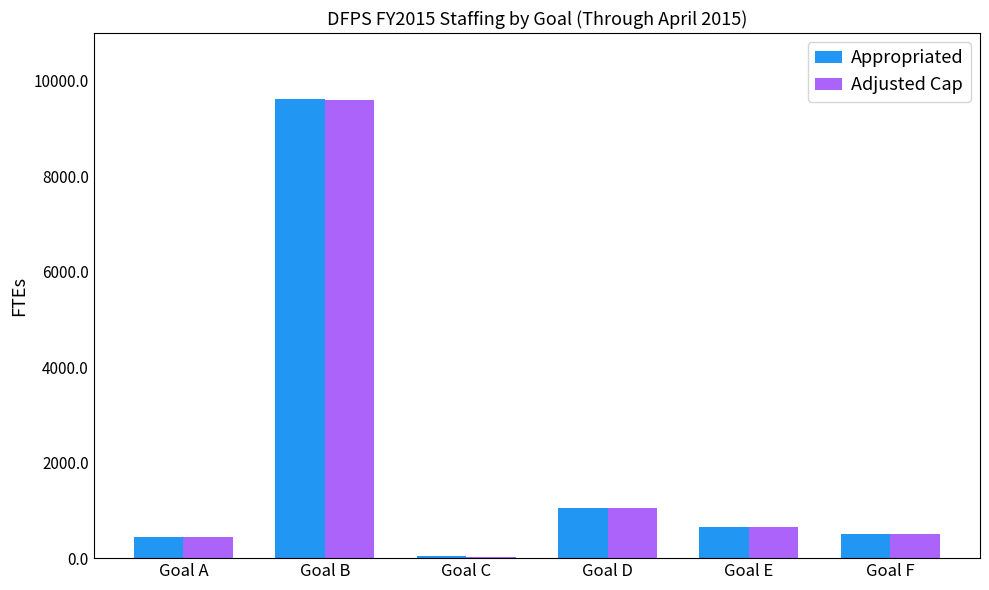

Between Goal E and Goal F, which series saw the biggest shift?

Adjusted Cap